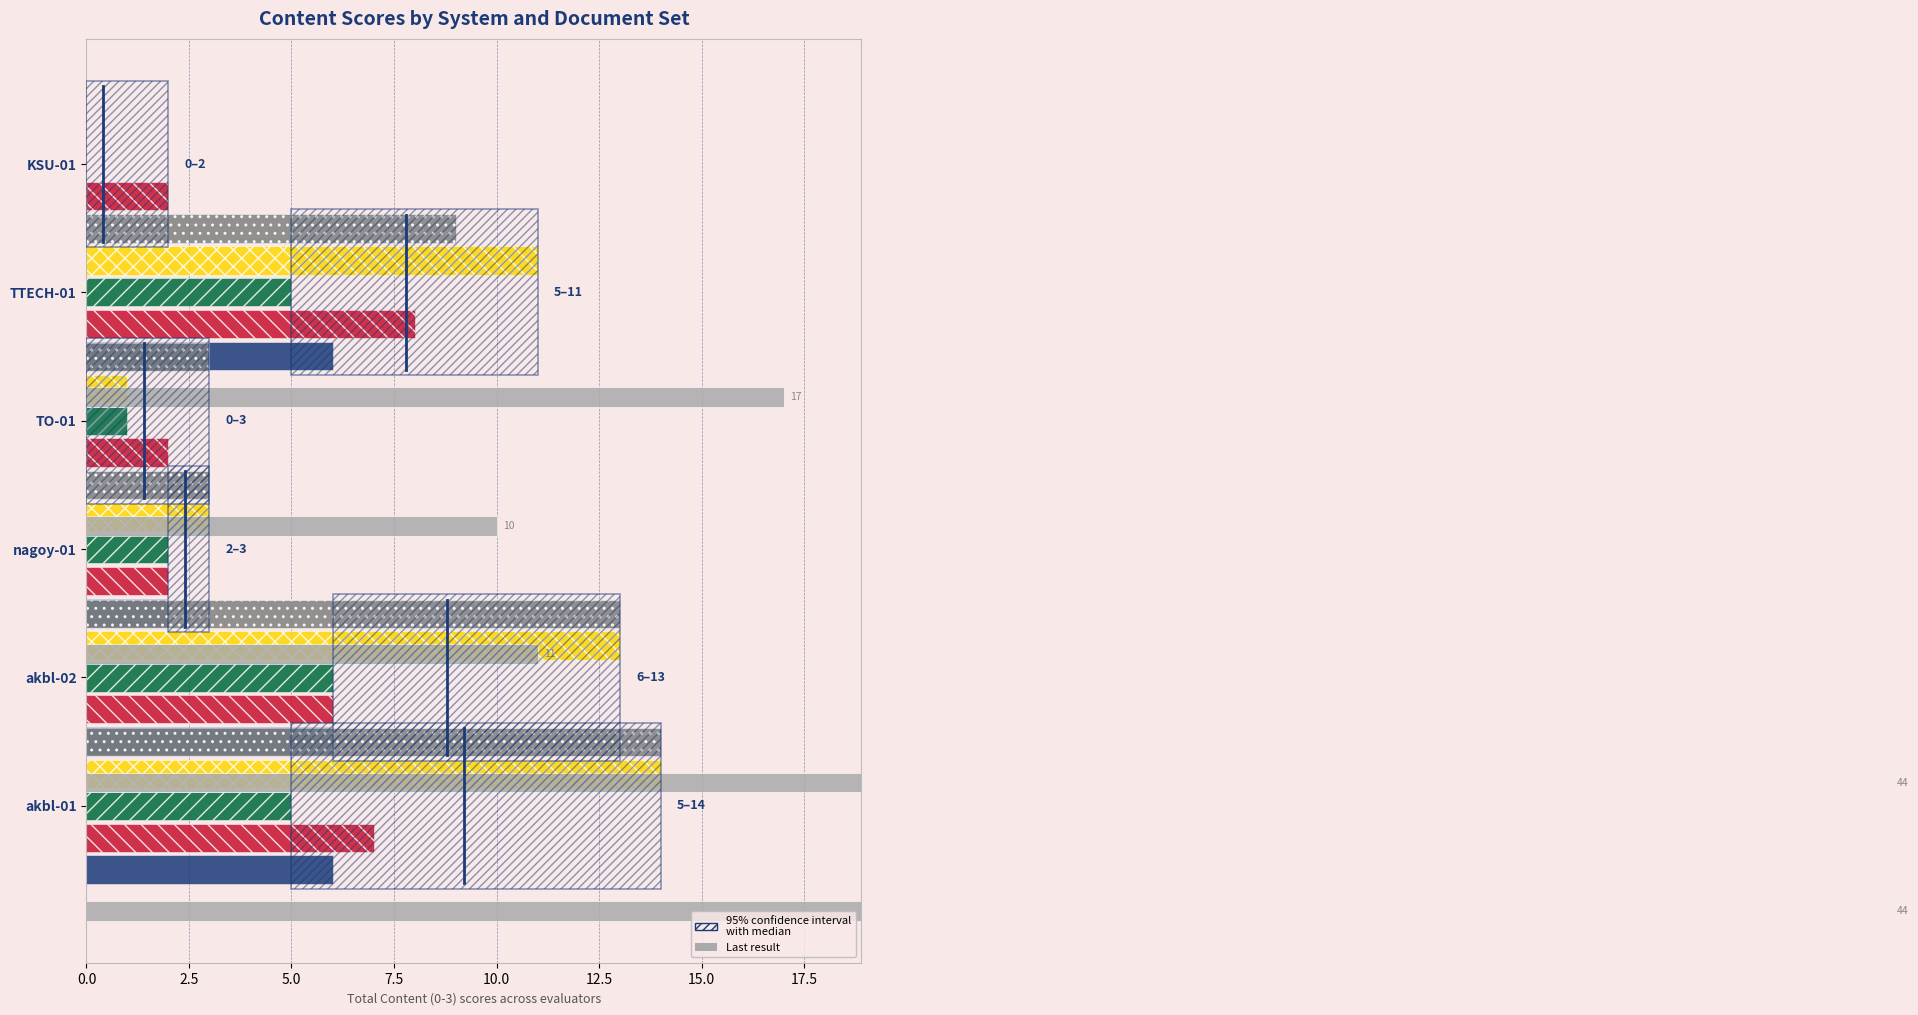

Between nagoy-01 and TTECH-01, which series saw the biggest shift?

Content_TO